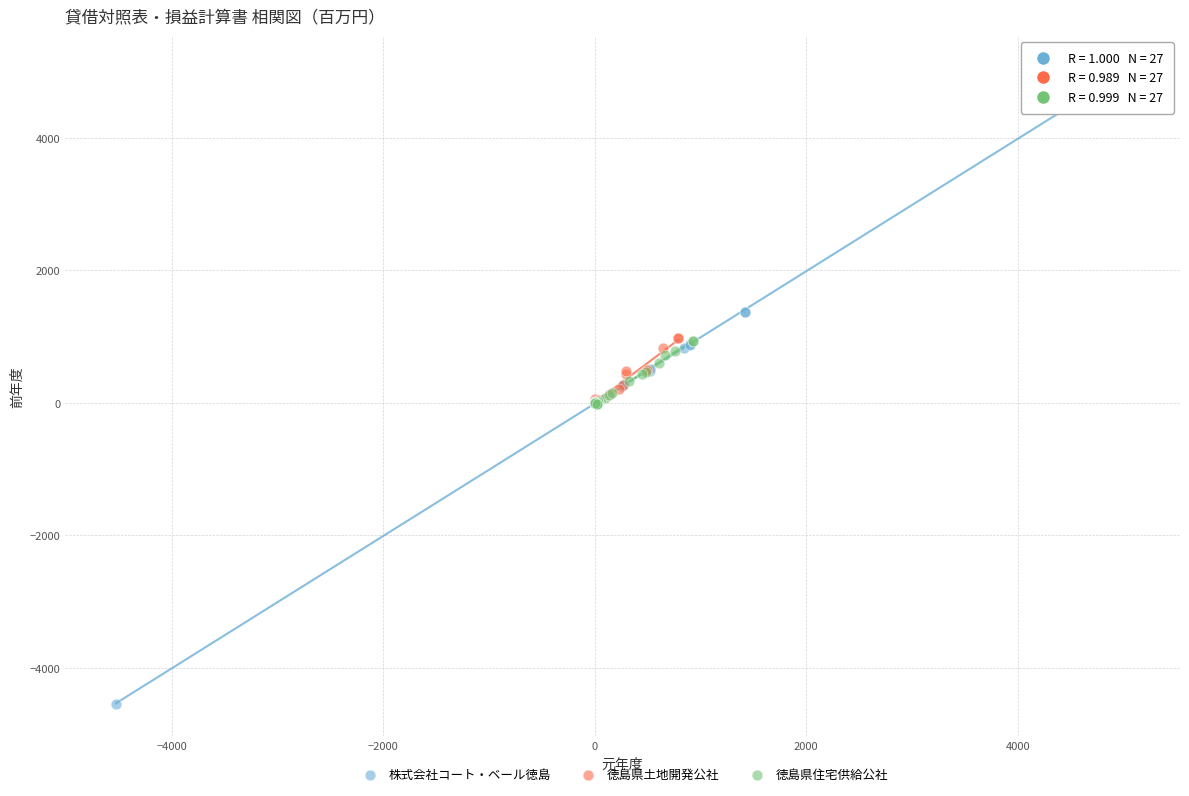

Which series reaches the minimum Y coordinate?

株式会社コート・ベール徳島